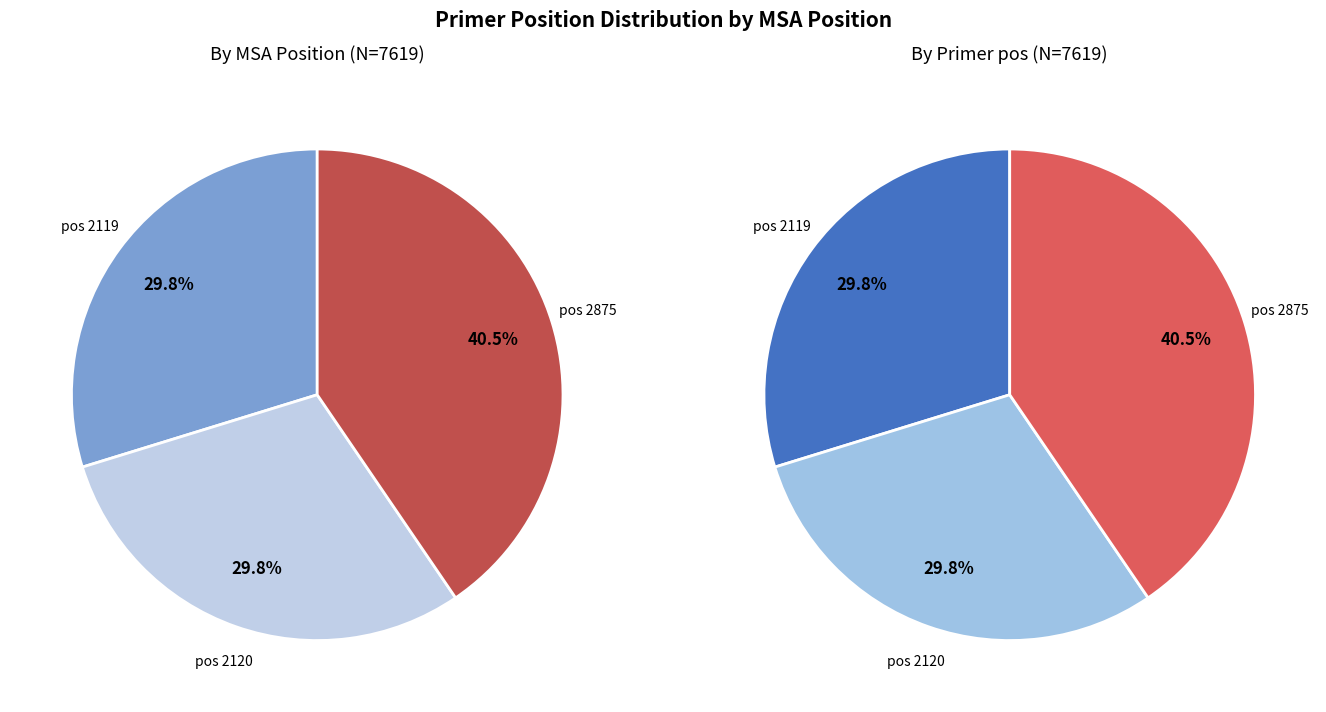

To the nearest percent, what portion does 2120 represent?

30%